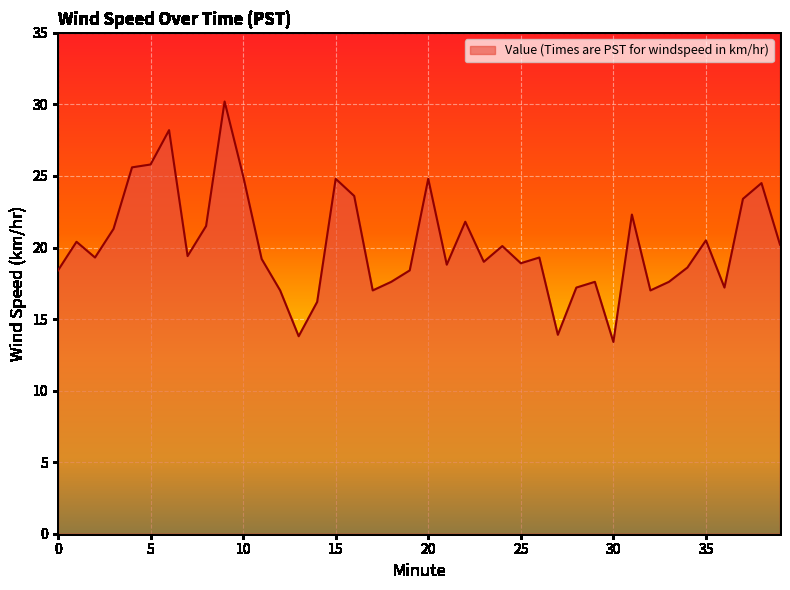

What is the difference between the maximum and minimum values?

16.8